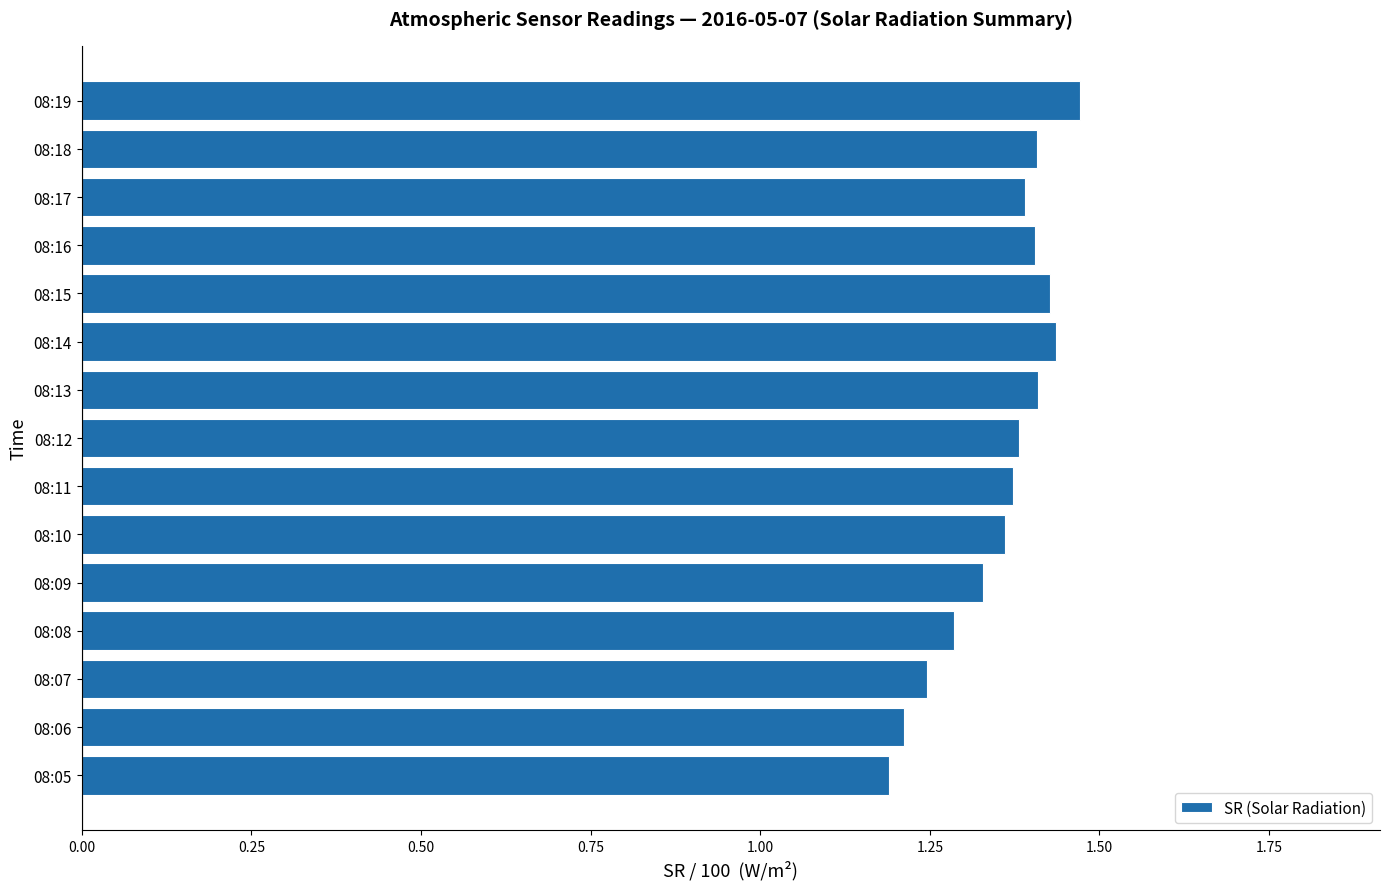

Count the number of categories in the chart.

15